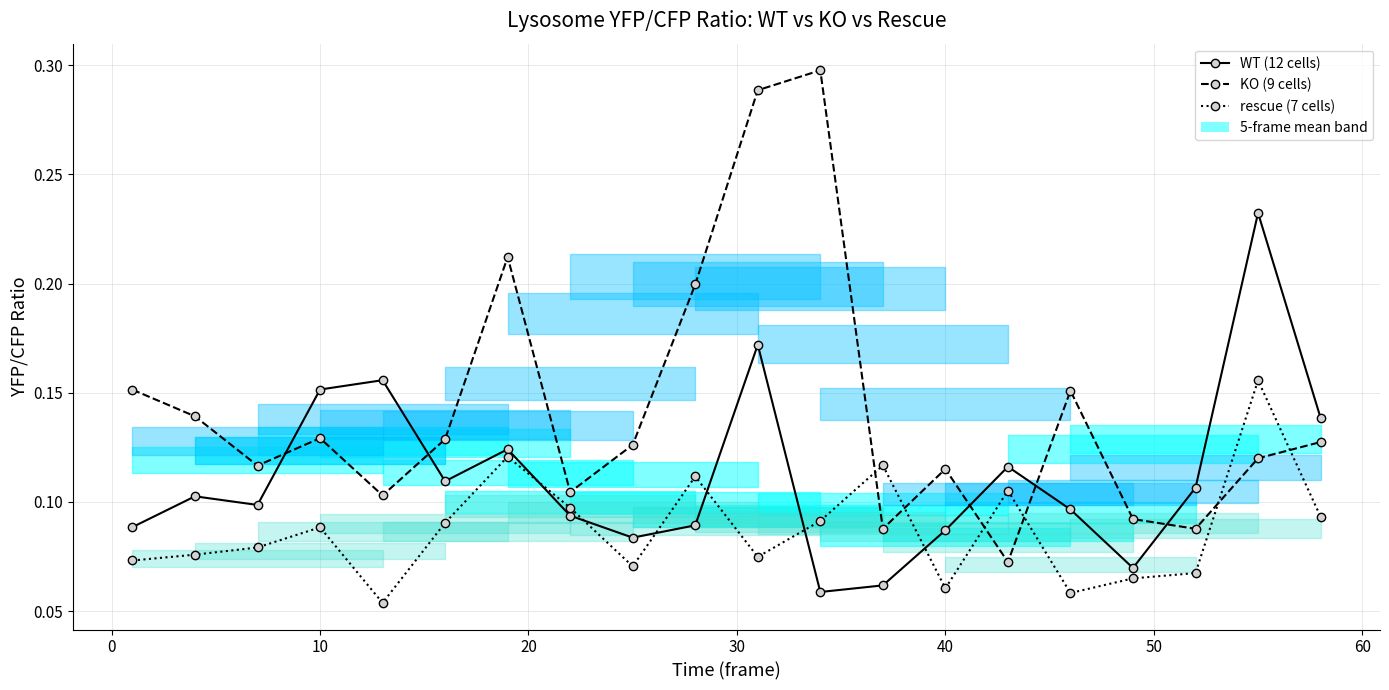

How many interior local valleys does the KO (9 cells) series have?

6